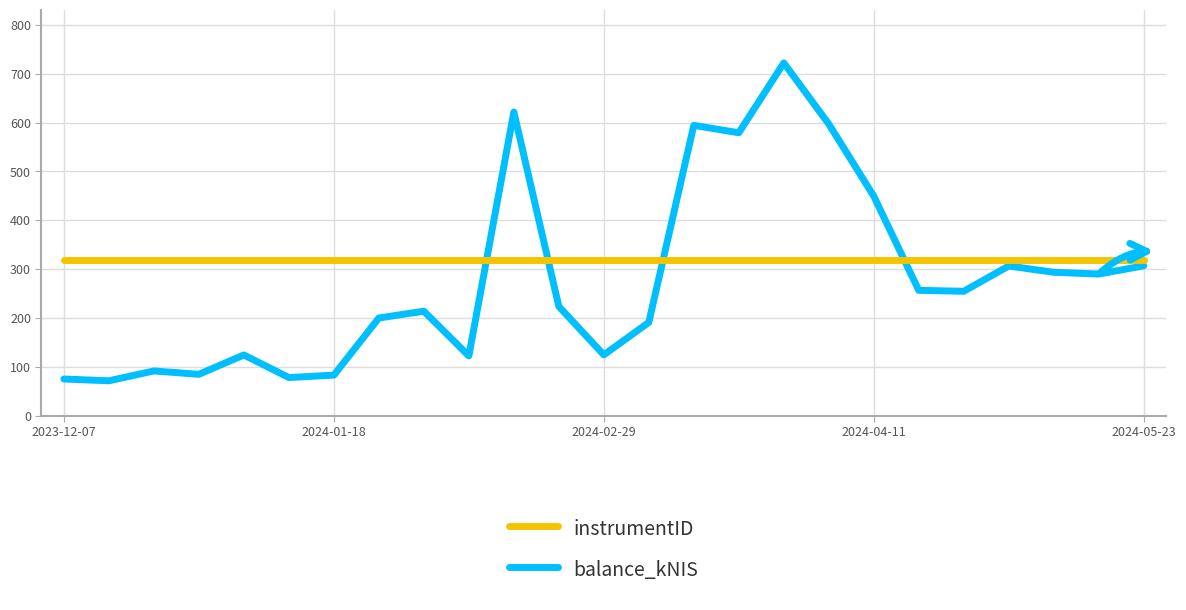

Does the chart have visible grid lines?

Yes